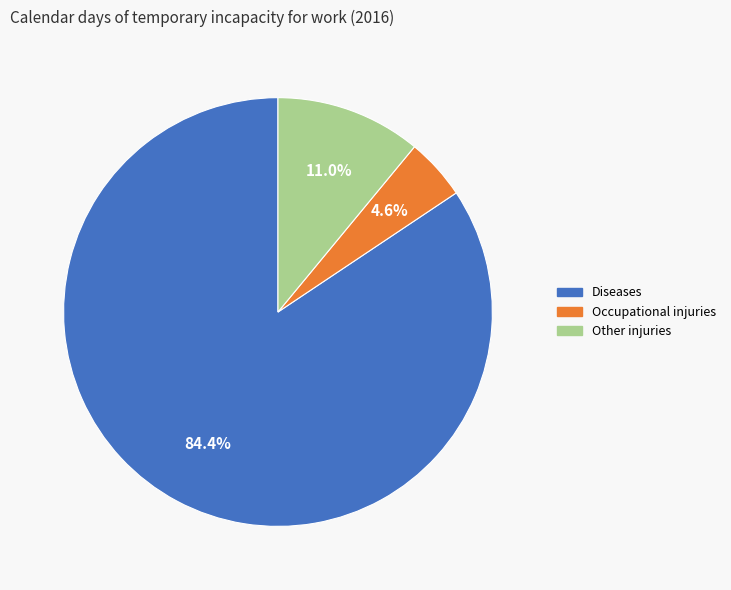

To the nearest percent, what is the average slice percentage?

33%